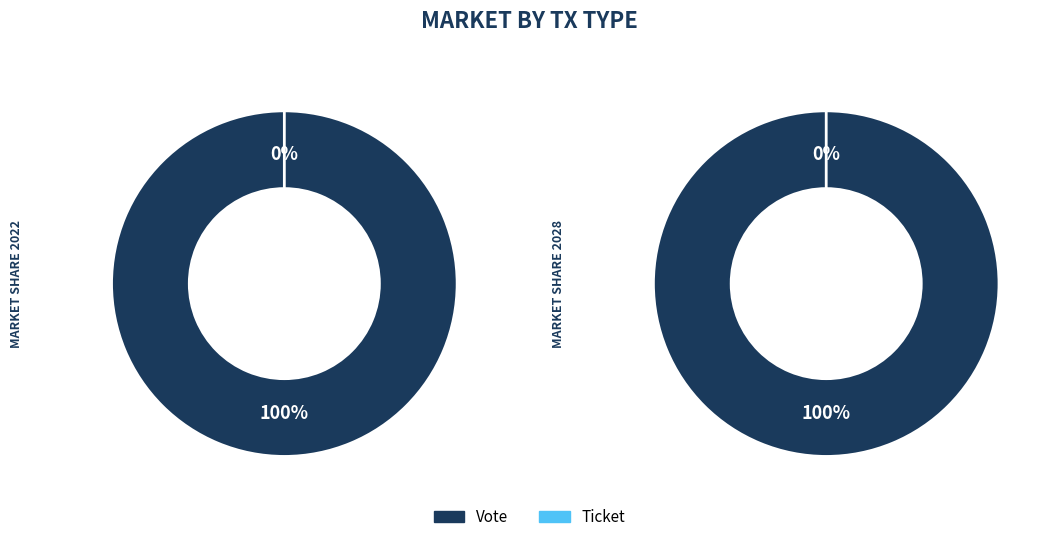

Which slice represents more than half of the pie?

Vote